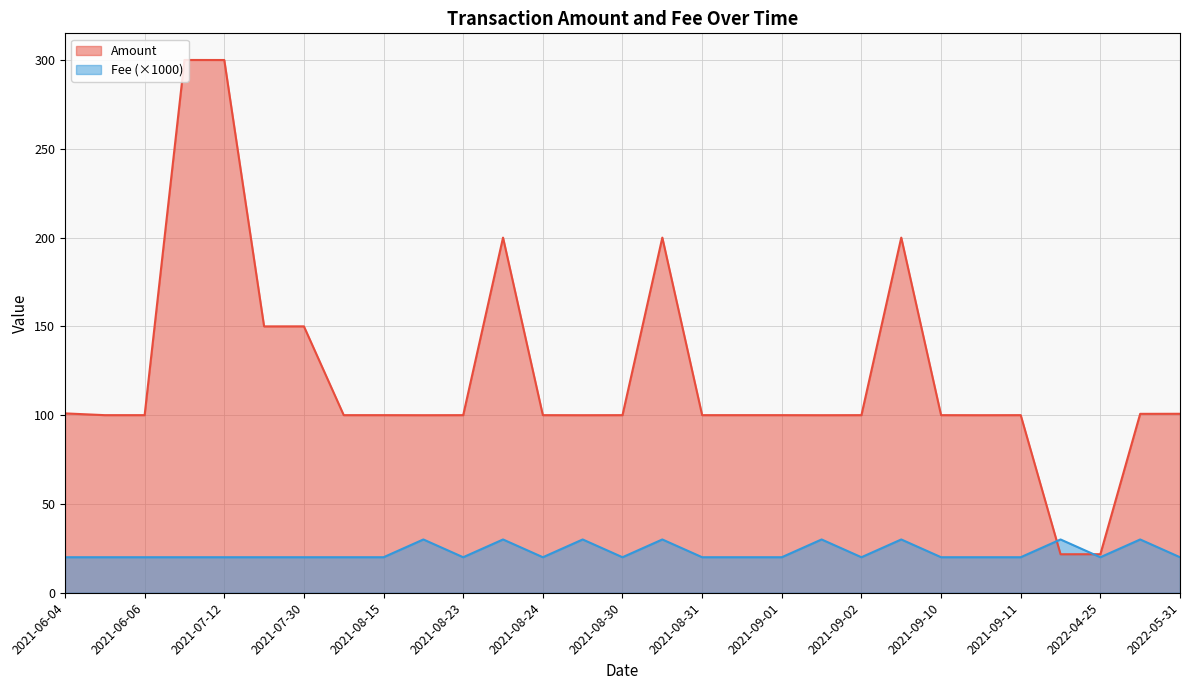

List the series in order of their peak value, lowest first.

Fee (×1000), Amount